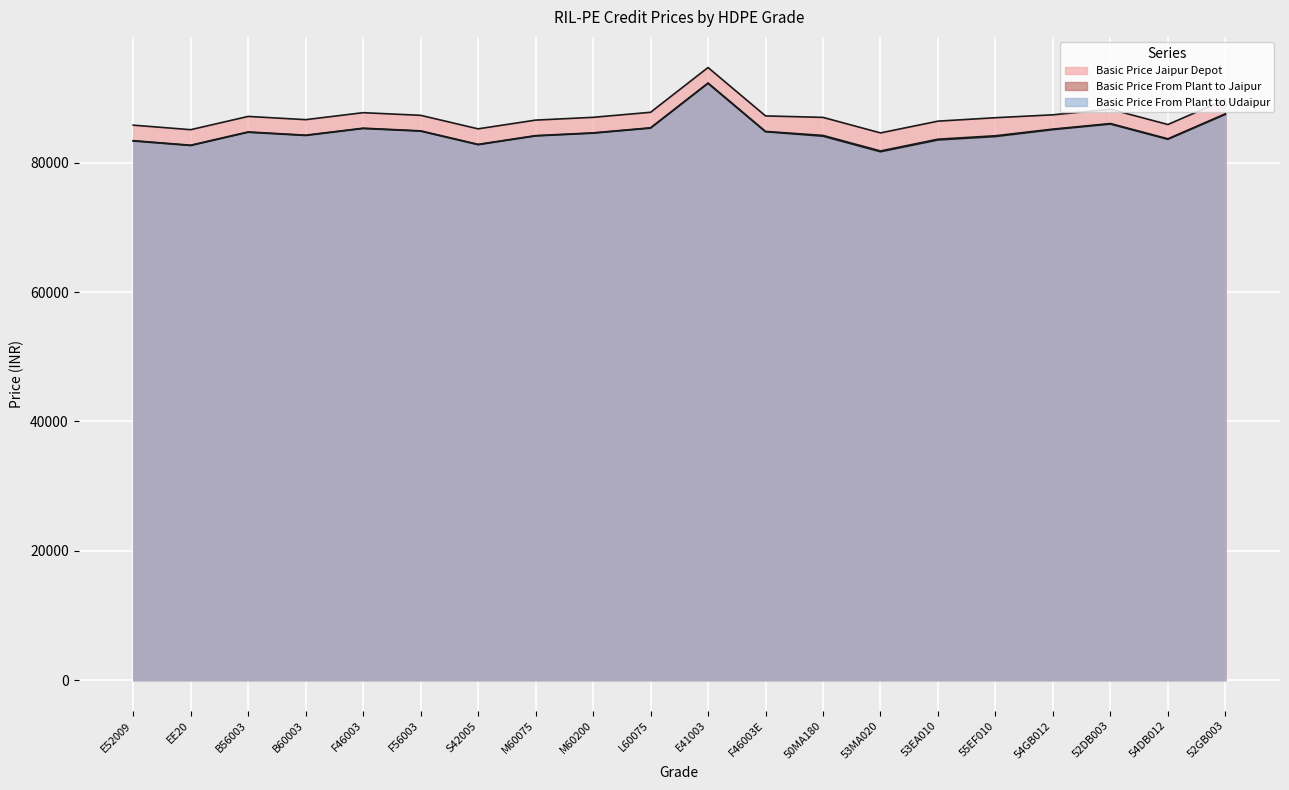

What is the total value across all series at M60200?

256180